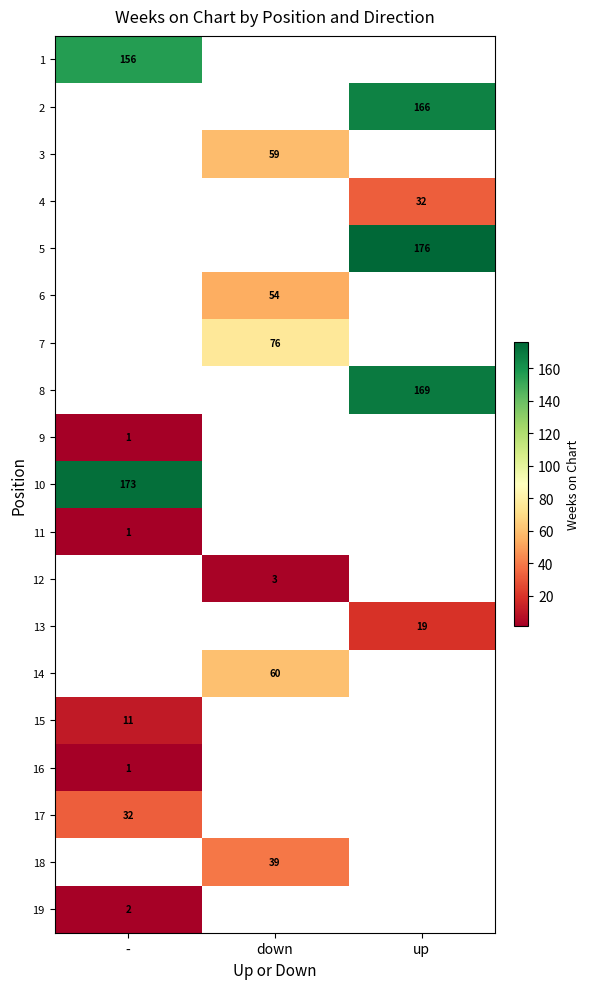

The 8 series shows 287 at up. True or false?

False